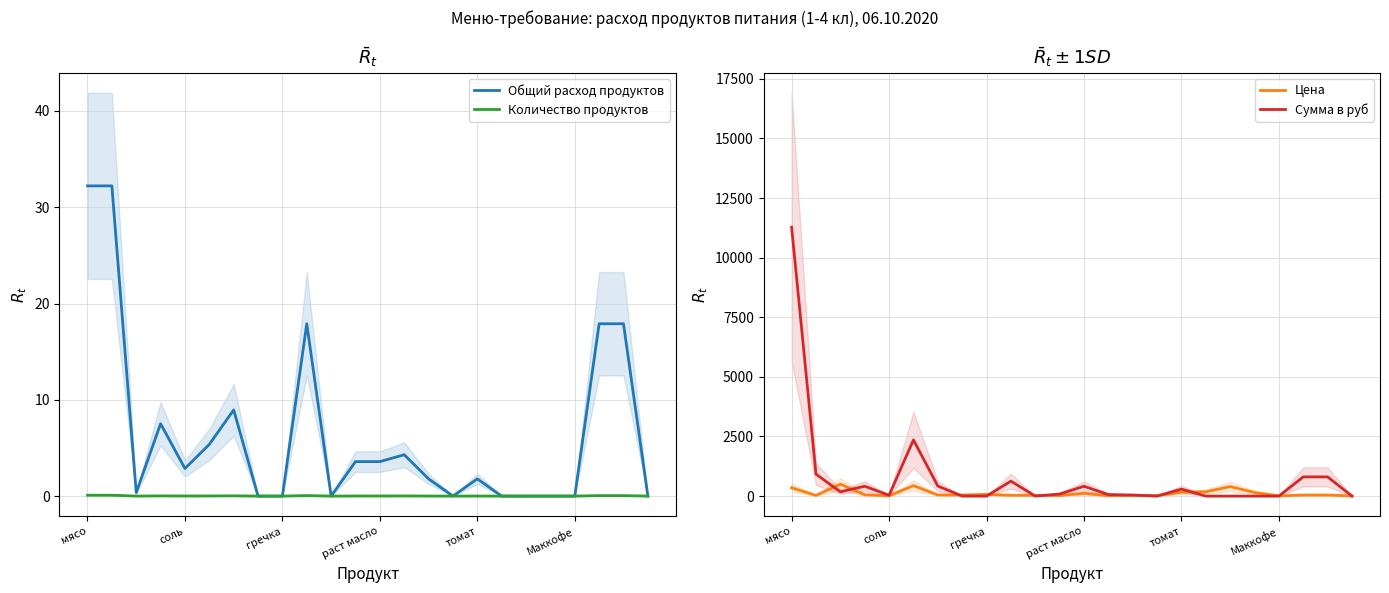

What is the difference between the second highest and minimum values in the Общий расход продуктов series?

32.2